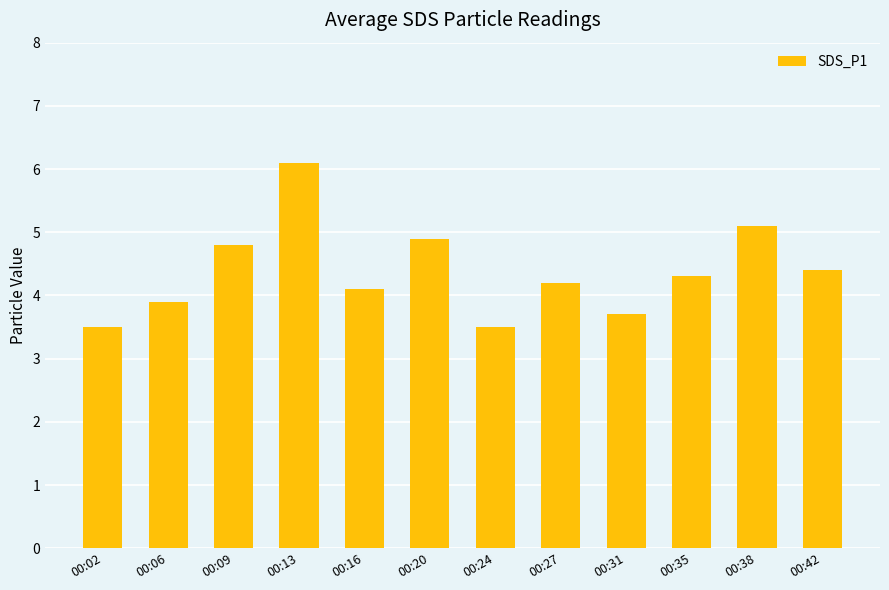

What is the value of the 9th bar from the left?

3.7